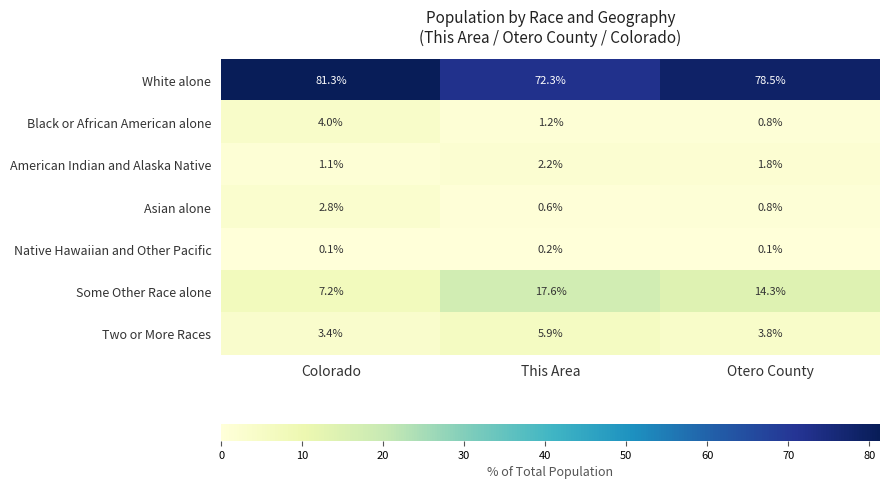

What is the sum of all Native Hawaiian and Other Pacific values?

0.4